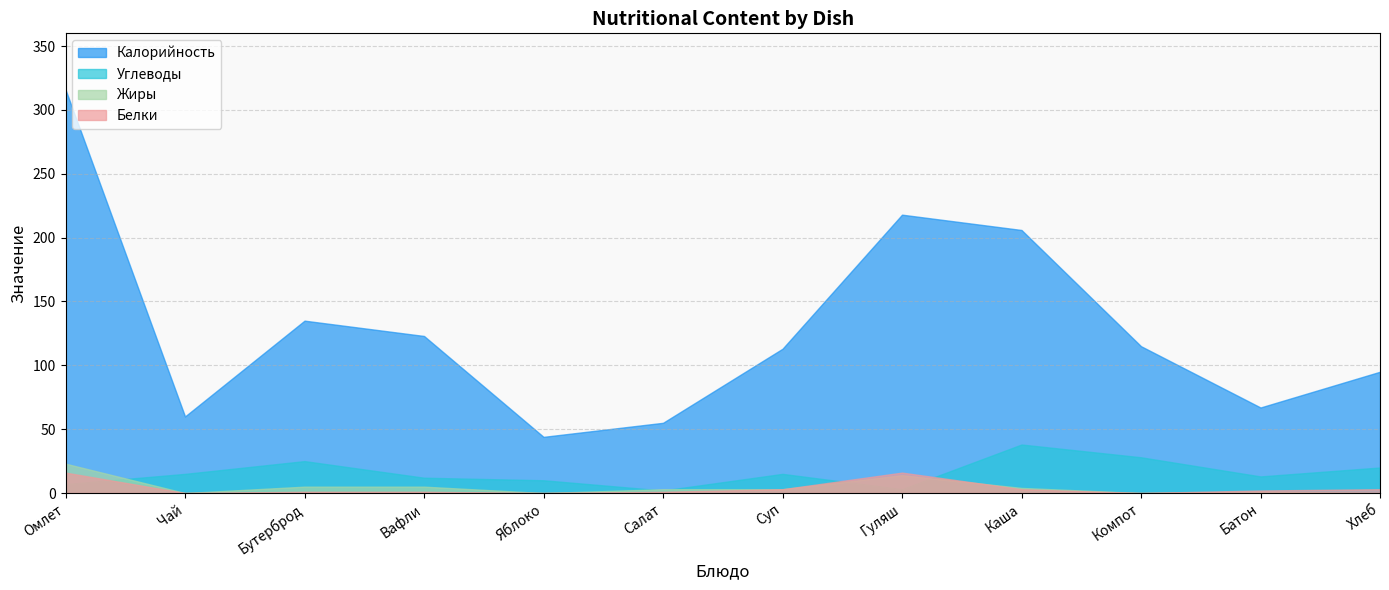

Where does the Углеводы series first go above 15?

Бутерброд